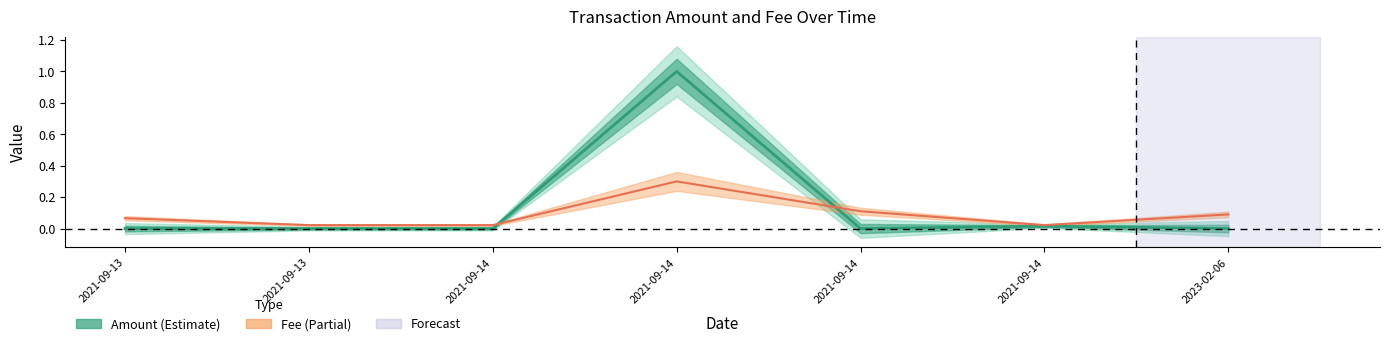

Between which two adjacent categories do Fee and Amount first intersect?

2021-09-14 and 2021-09-14